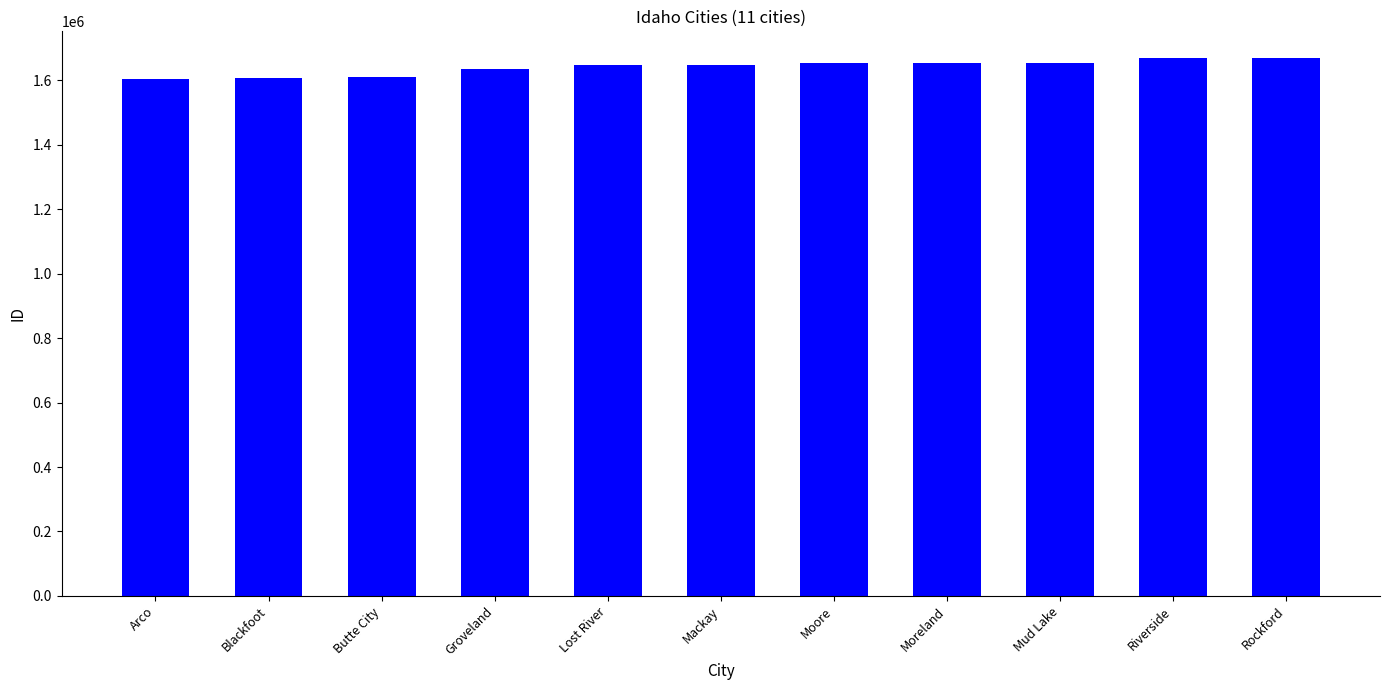

What is the ratio of the value at Riverside to the value at Mud Lake?

1.0